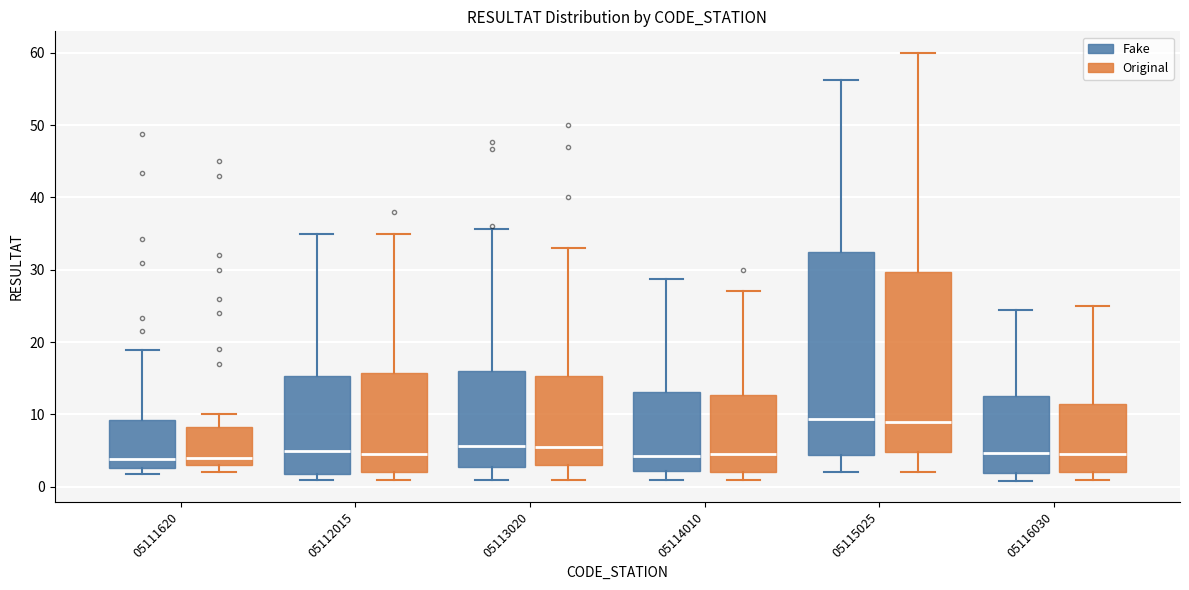

Where is the lower edge of the box for 05115025 (Fake) on the y-axis? The values are not printed on the chart, so give them approximately, as read against the axis.

4